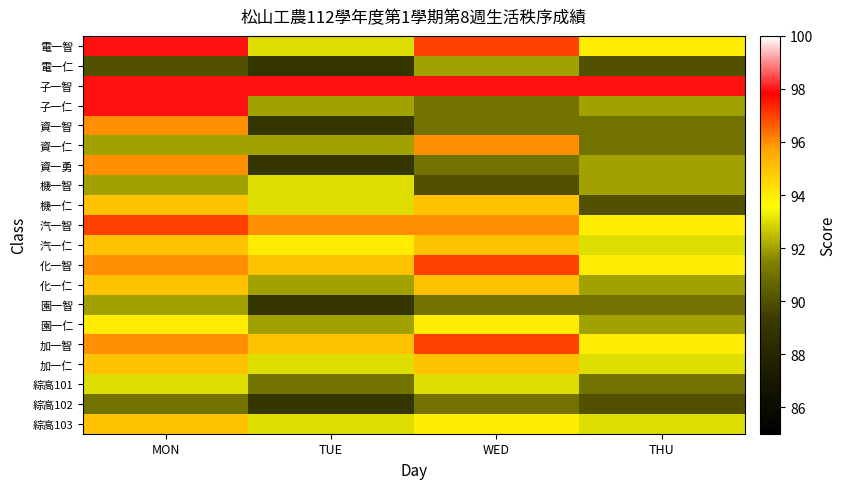

What is the greatest value displayed?

98